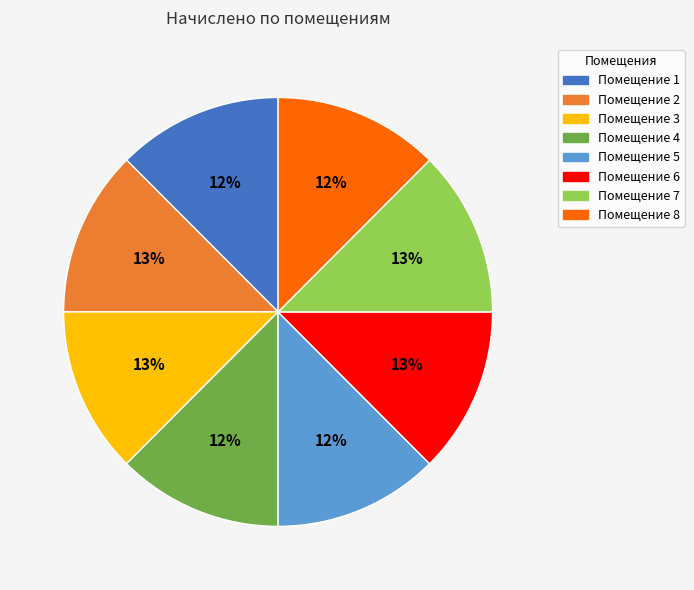

Is there any slice that represents more than half of the pie?

No